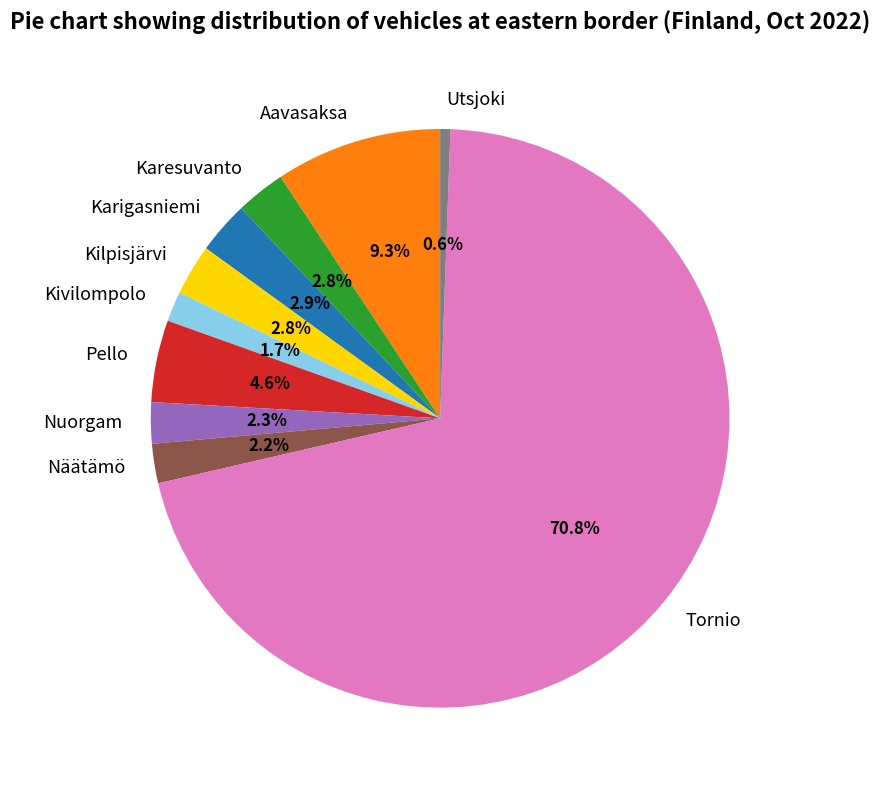

To the nearest percent, what is the combined percentage of Karesuvanto and Kilpisjärvi?

6%